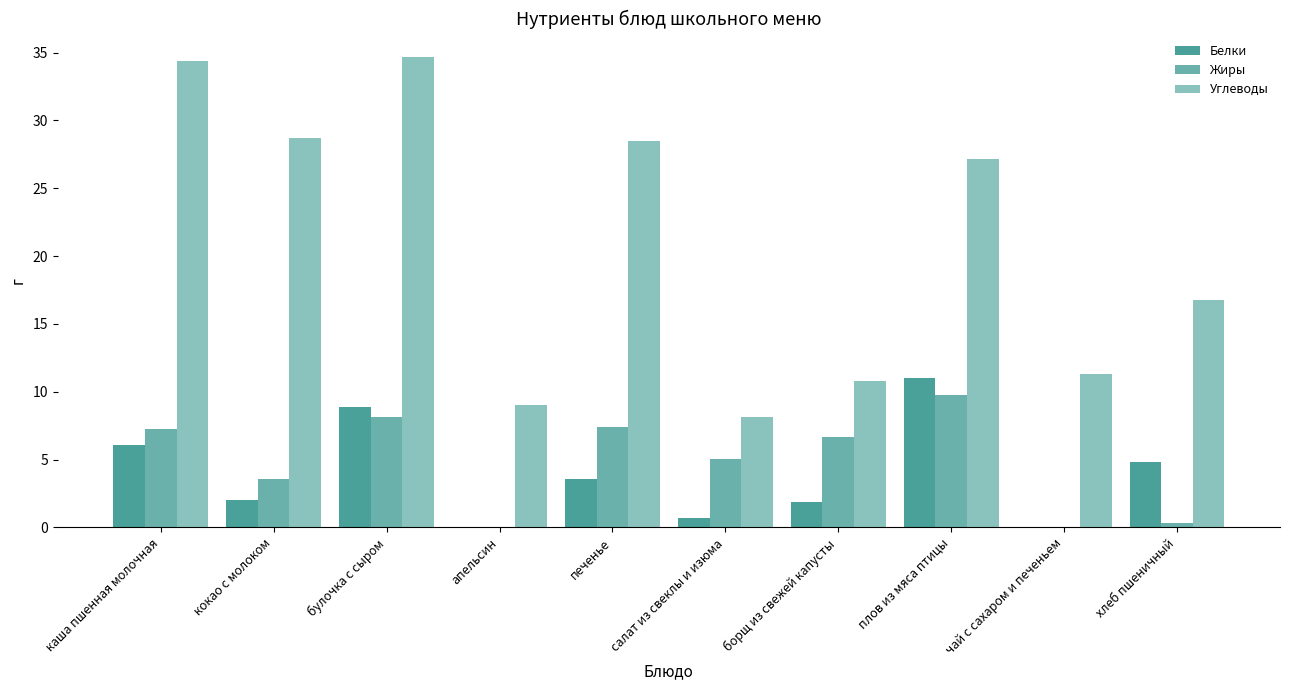

How many values in the Белки series exceed 3?

5